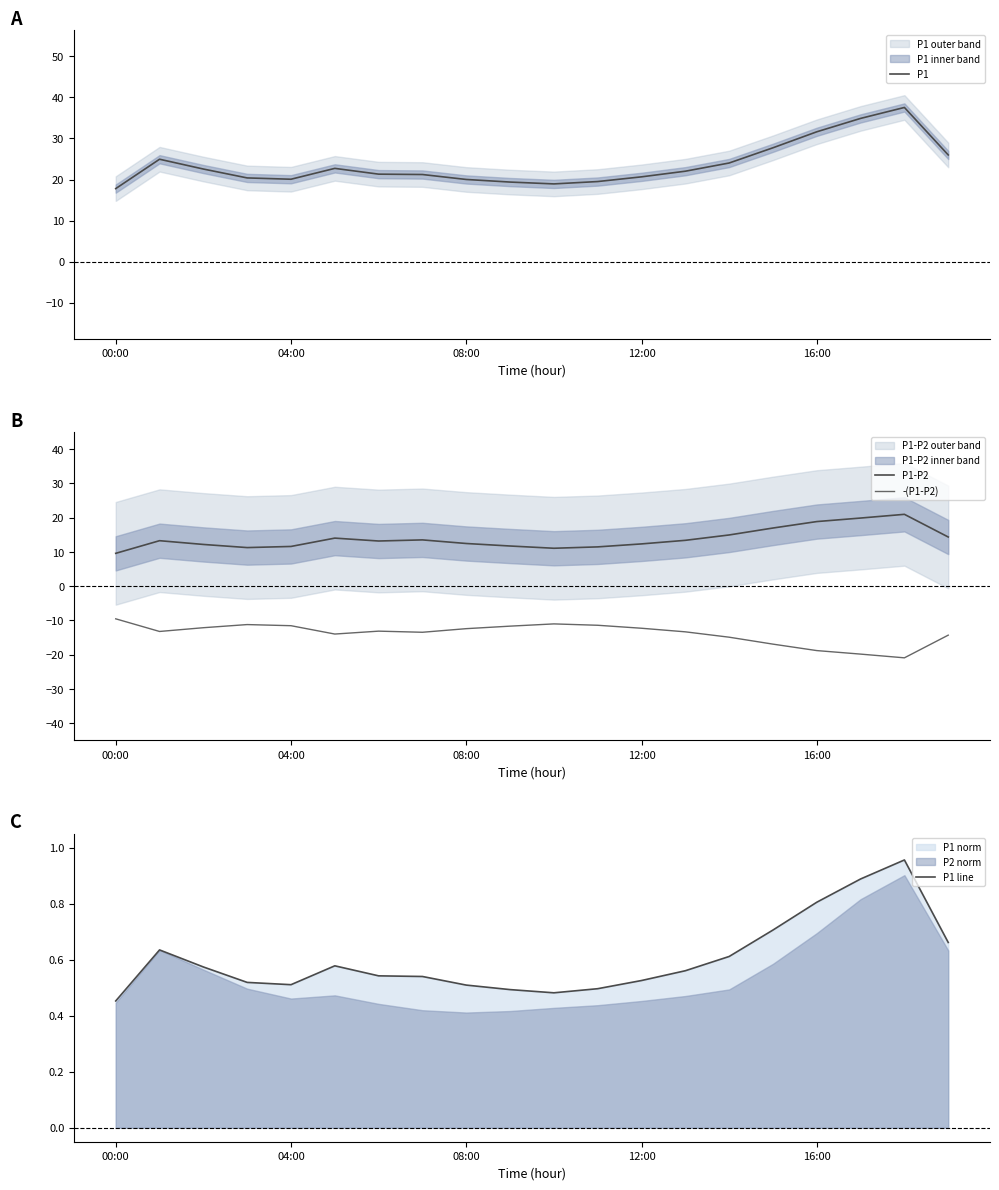

Where is P1-P2 nearest to the value 15?

14